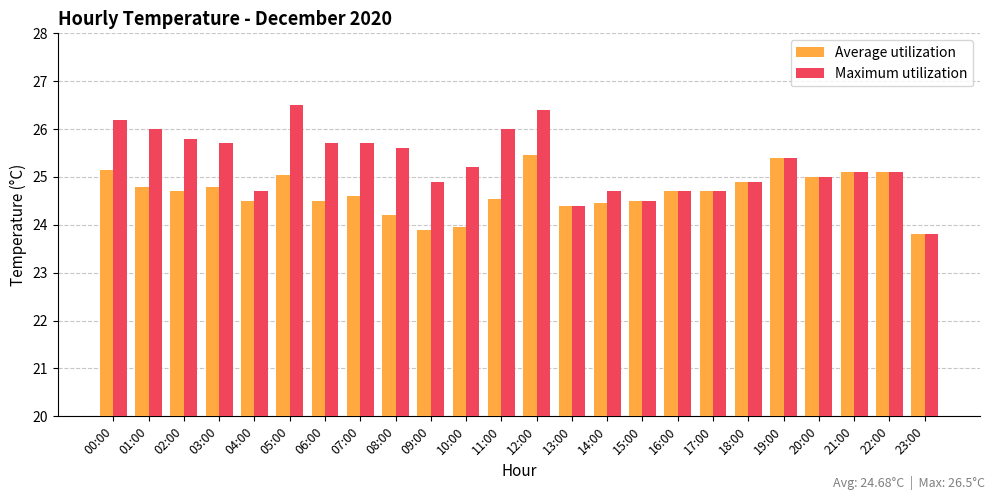

What is the total value across all series at 23:00?

47.6